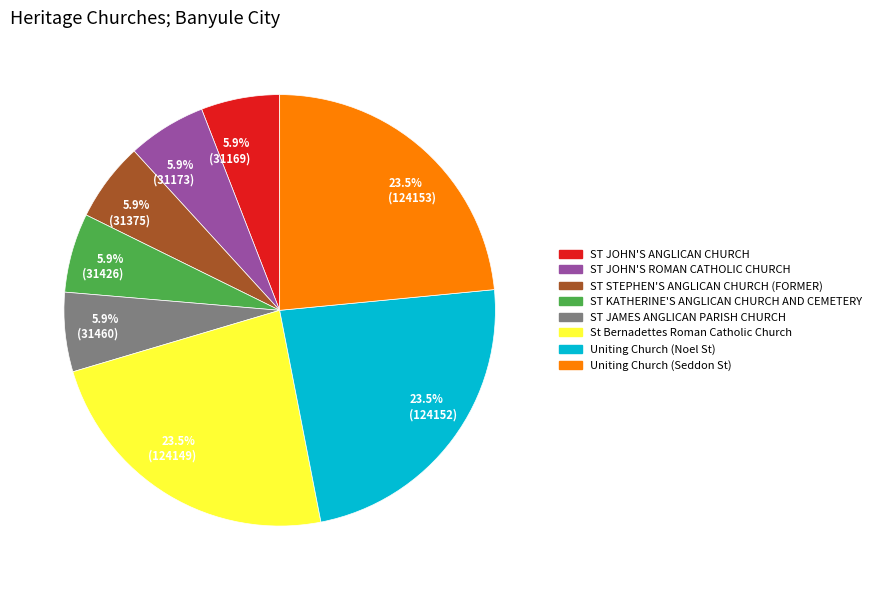

How many segments does this pie chart have?

8